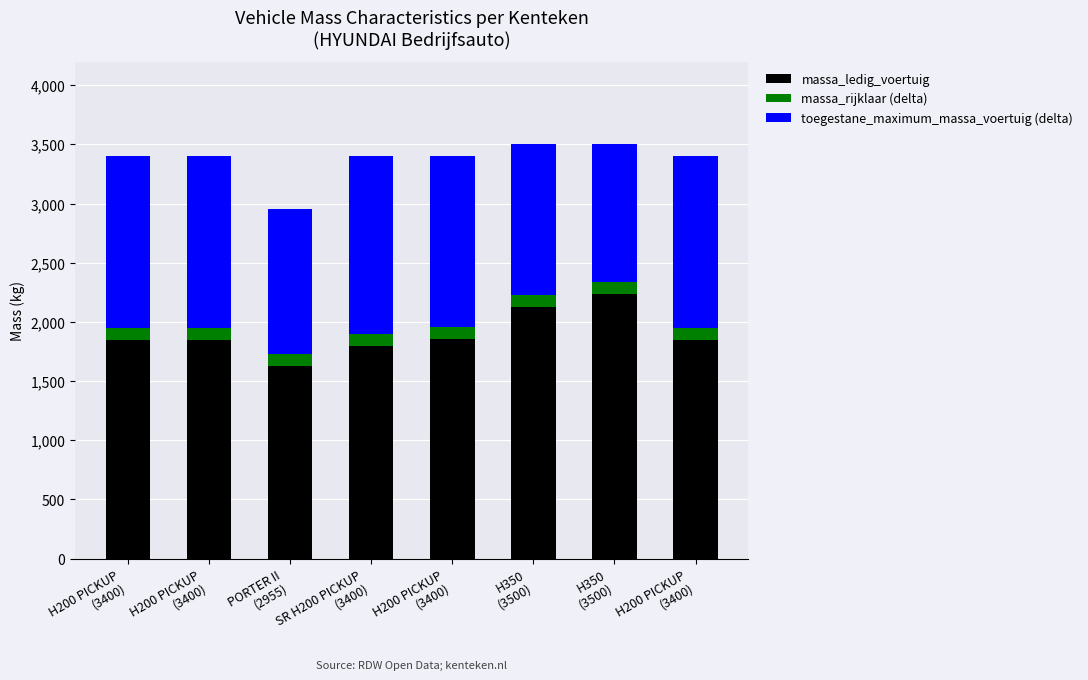

What are all the series names shown in the legend?

massa_ledig_voertuig, massa_rijklaar (delta), toegestane_maximum_massa_voertuig (delta)